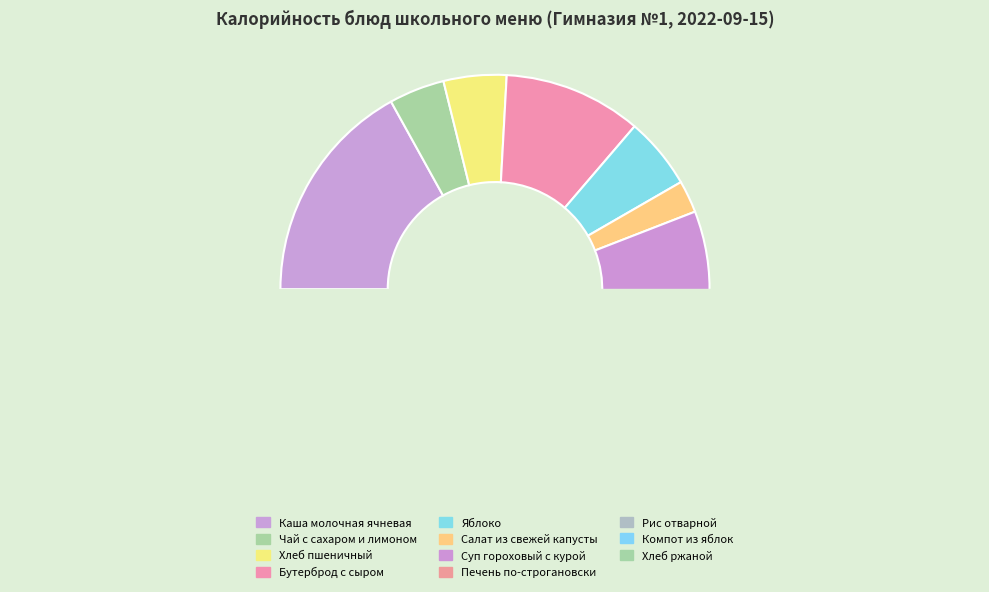

What percentage do Бутерброд с сыром and Суп гороховый с курой together represent?

23.8%